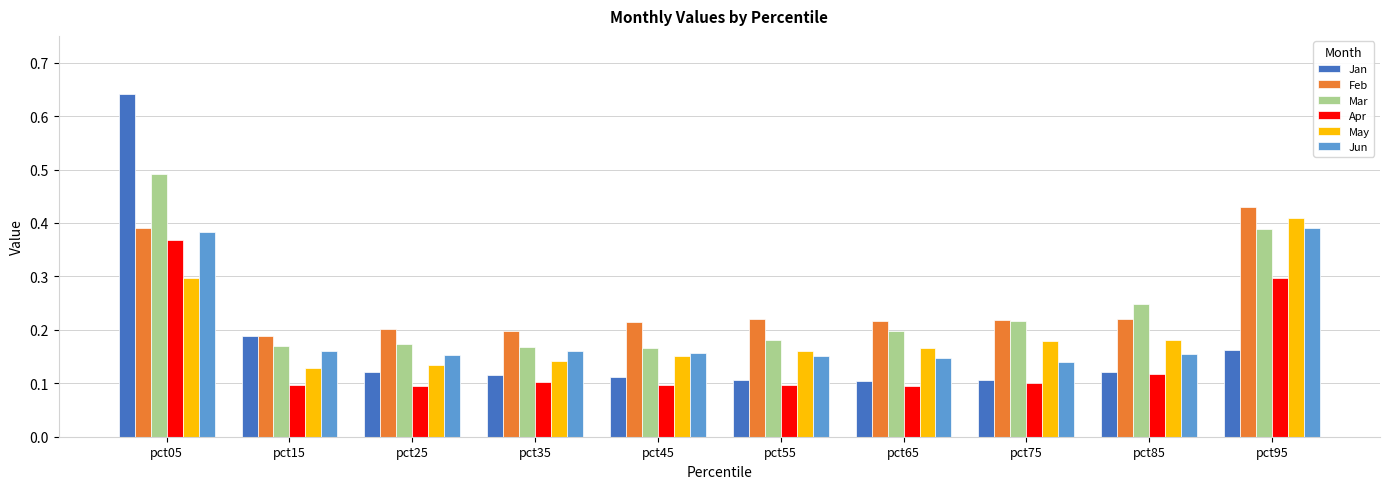

How many Jan values are between 0 and 1?

10